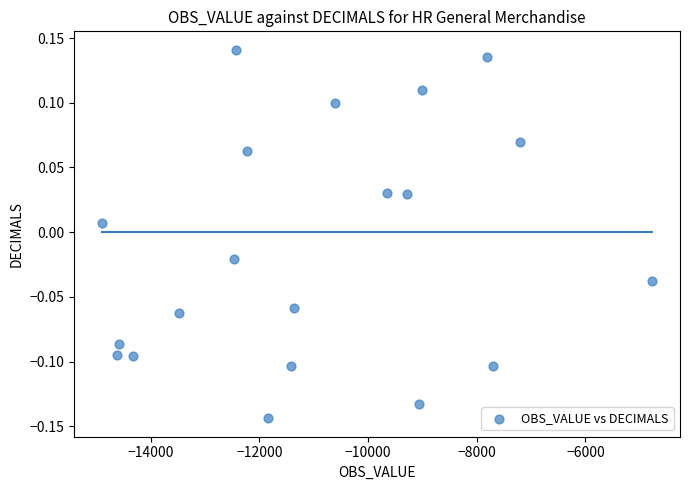

What is the range of Y values (max minus min)?

0.3